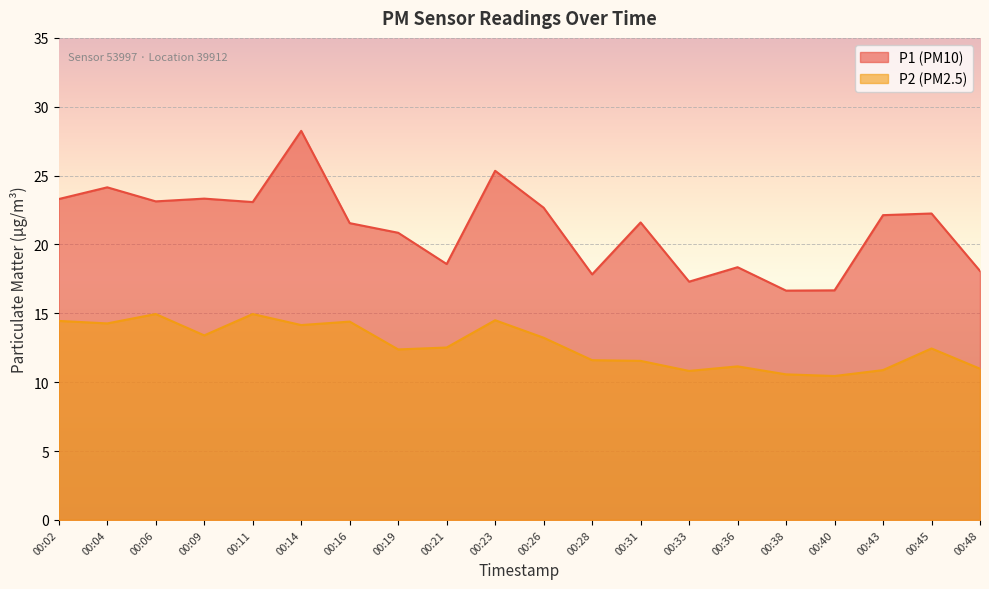

True or false: P2 and P1 intersect in this chart.

False